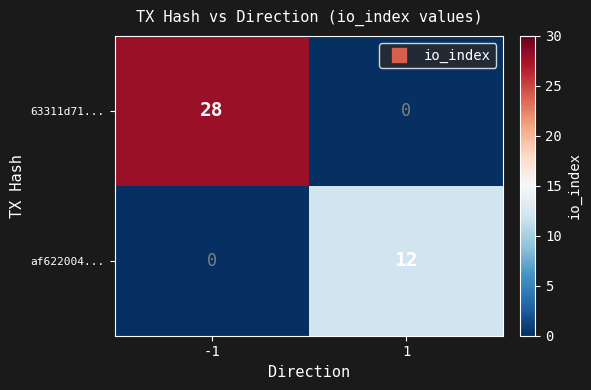

Reading right to left, list all the values displayed in this chart.

63311d71...: 0	28
af622004...: 12	0